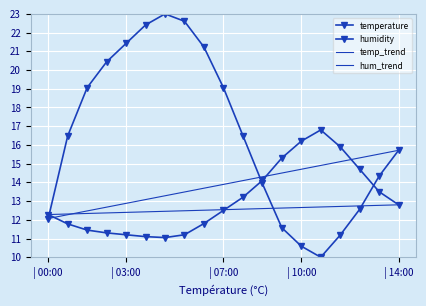

What is the maximum value for humidity?

23.0